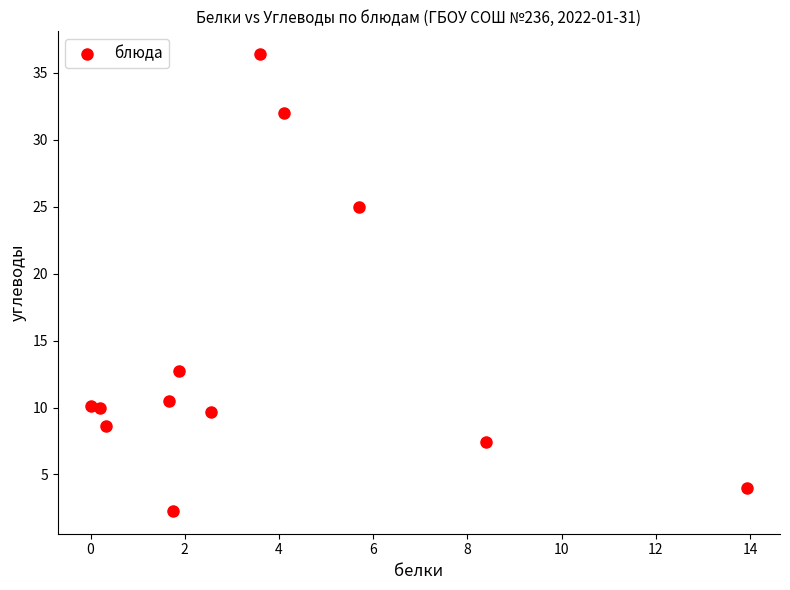

What is the range of Y values (max minus min)?

34.1